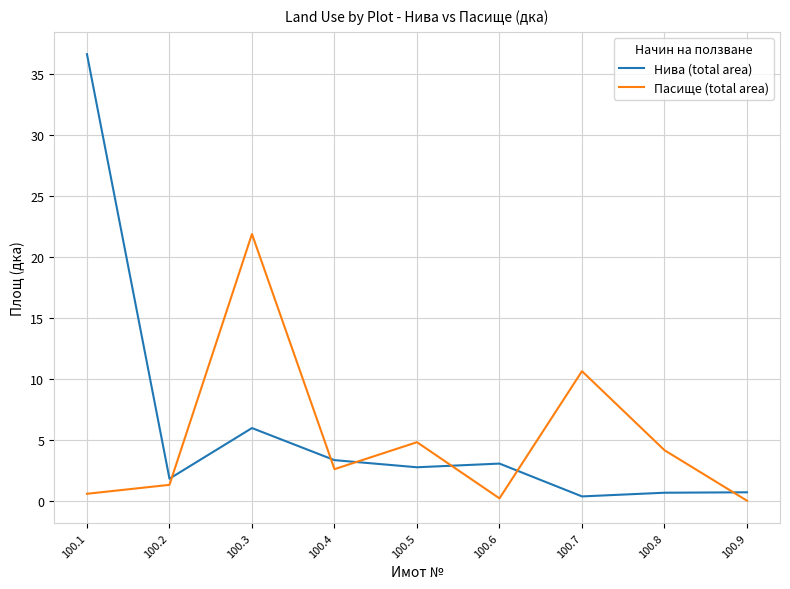

What is the difference between the maximum and minimum values in the Нива (total area) series?

36.3